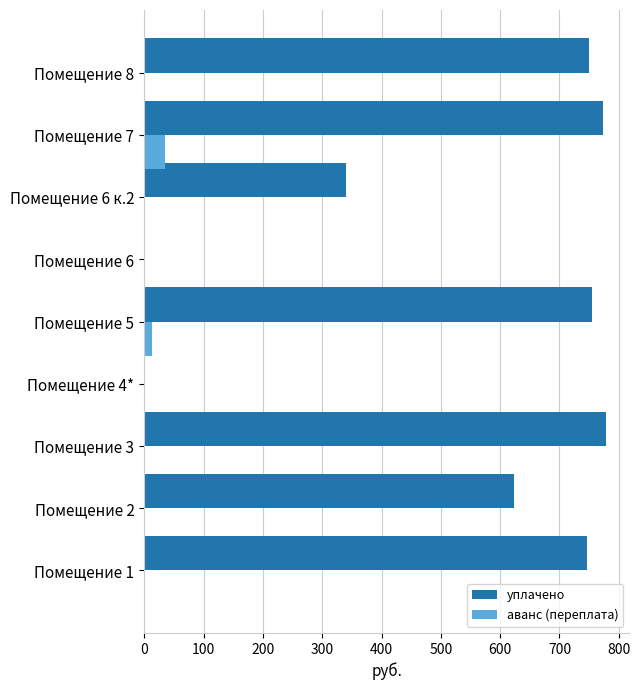

Which series has the largest total across all categories?

уплачено